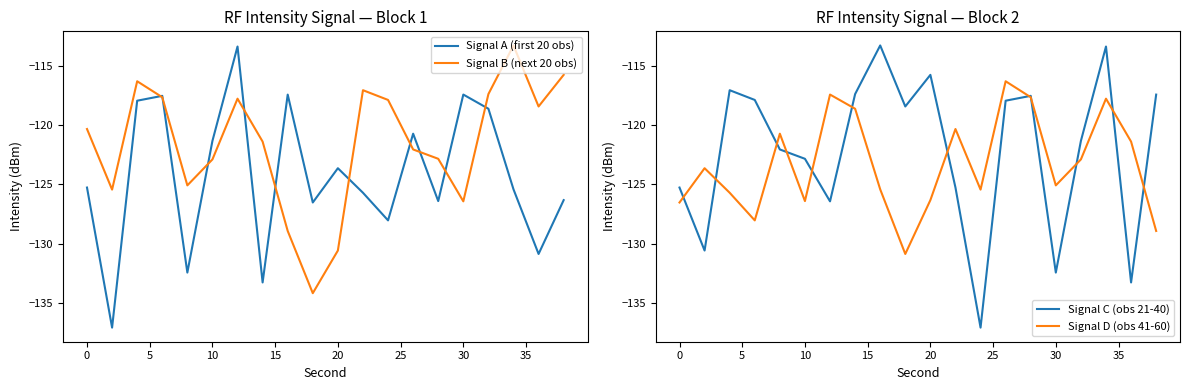

The Signal B (next 20 obs) series shows -207.9 at 30. True or false?

False